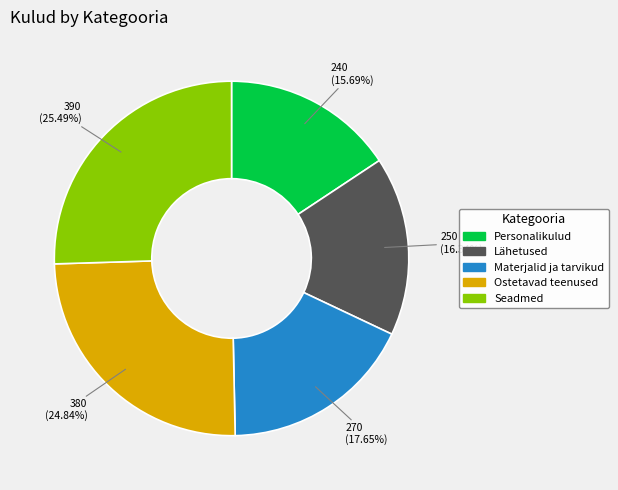

What is the ratio of the value at Lähetused to the value at Personalikulud?

1.0